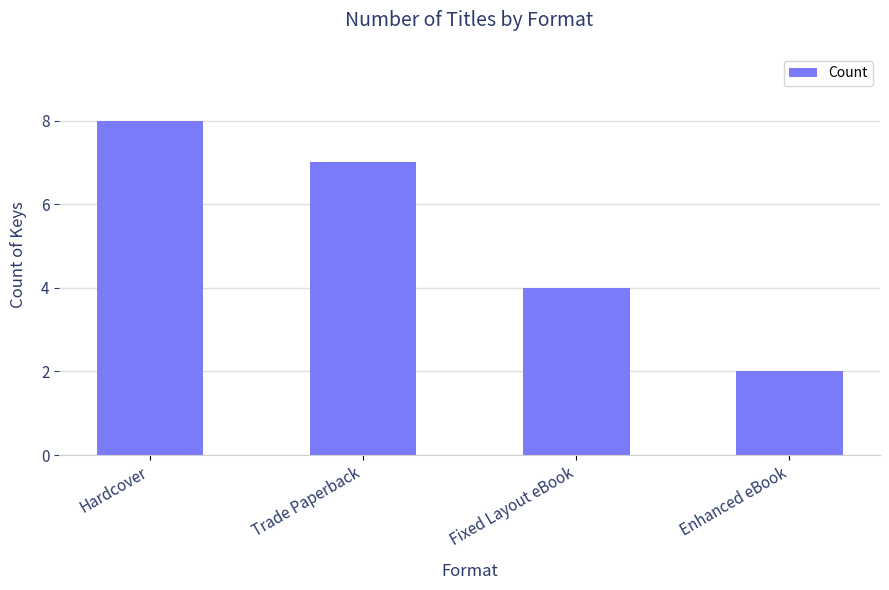

What is the difference between the values at Enhanced eBook and Trade Paperback?

5